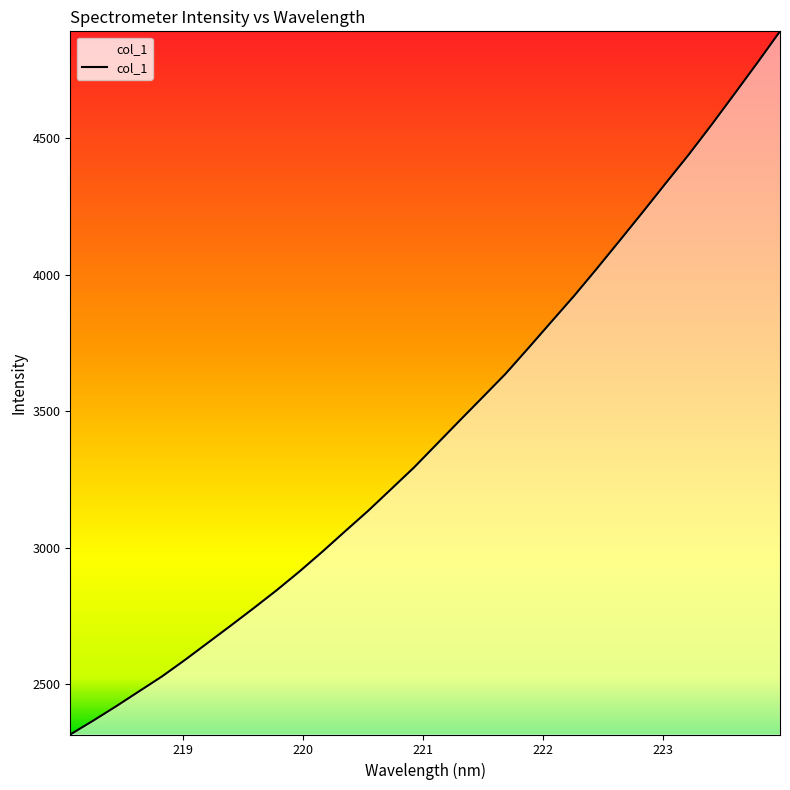

Count the number of categories in the chart.

32